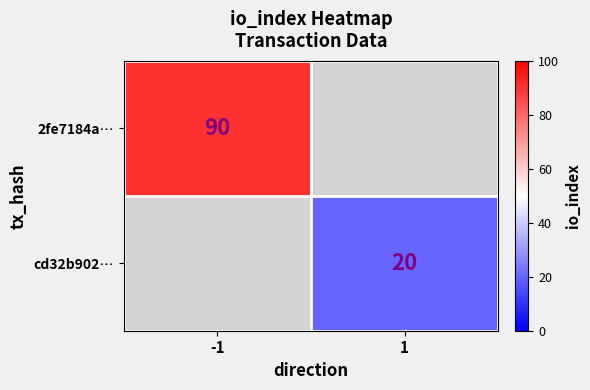

Is it true that 2fe7184a… equals 90 at -1?

True